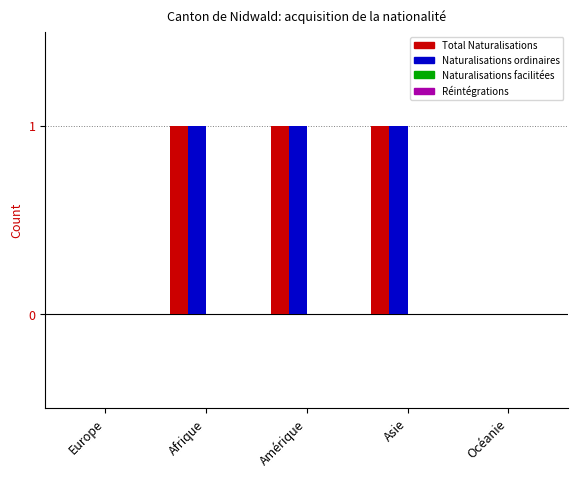

Is the value of Naturalisations ordinaires at Europe greater than the value of Total Naturalisations at Asie?

No